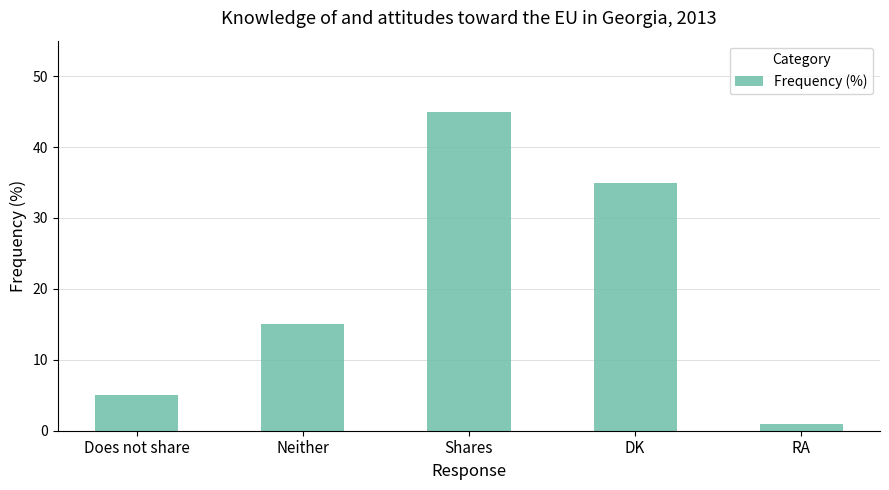

What is the minimum value shown in the chart?

1